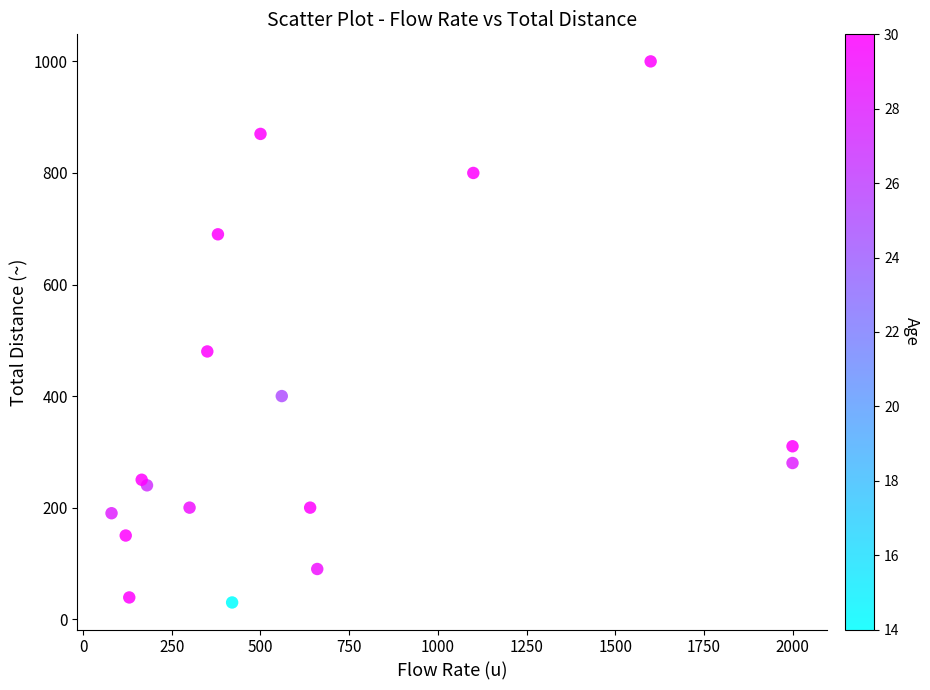

What Y value in the scatter plot is closest to 515?

480